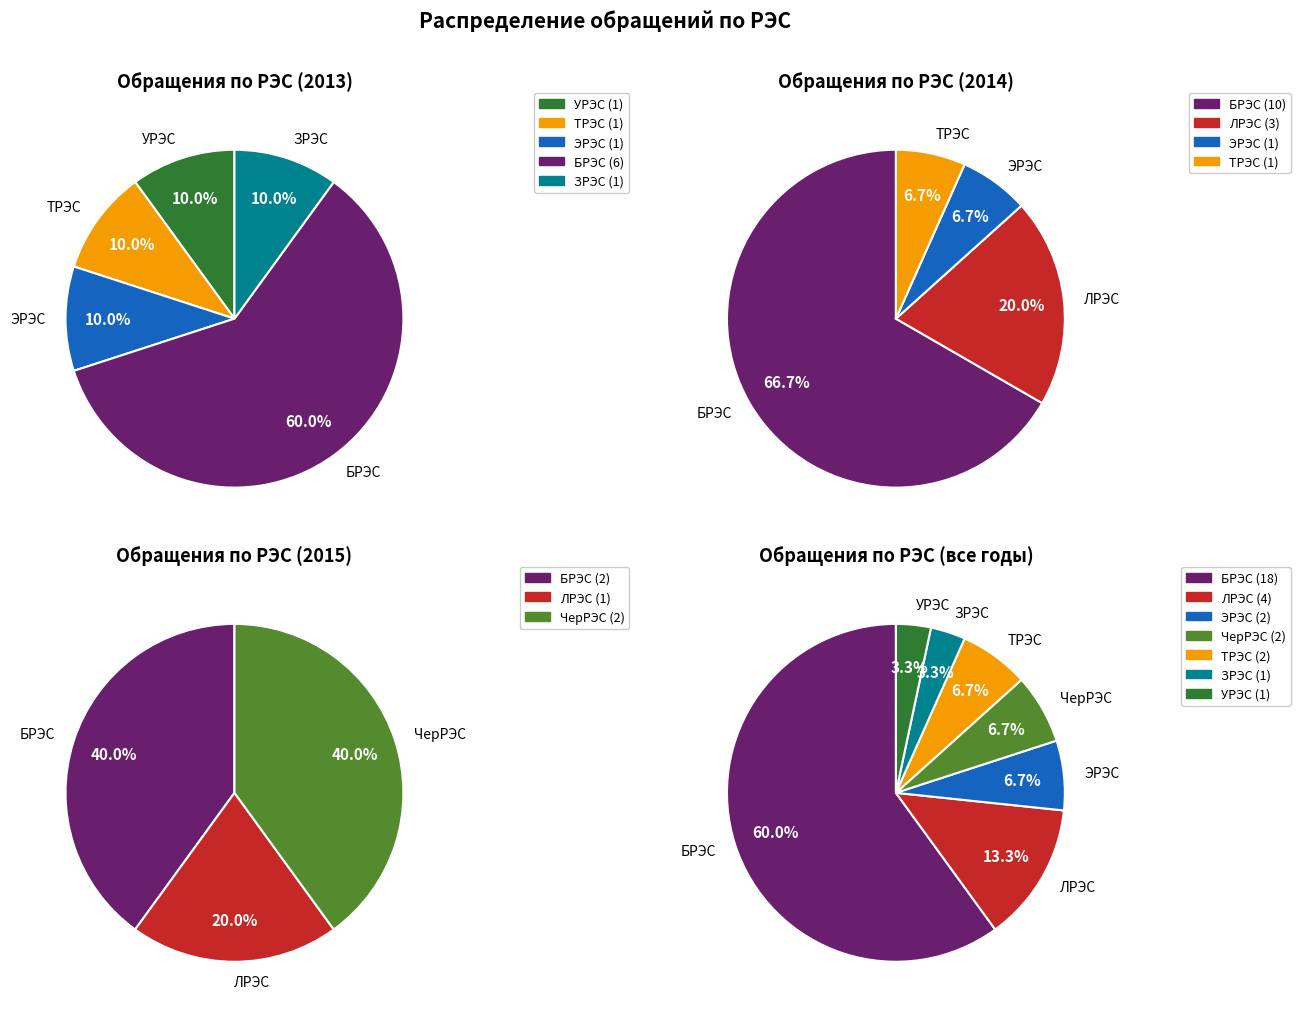

Is it true that ЗРЭС is 14% of the pie?

False